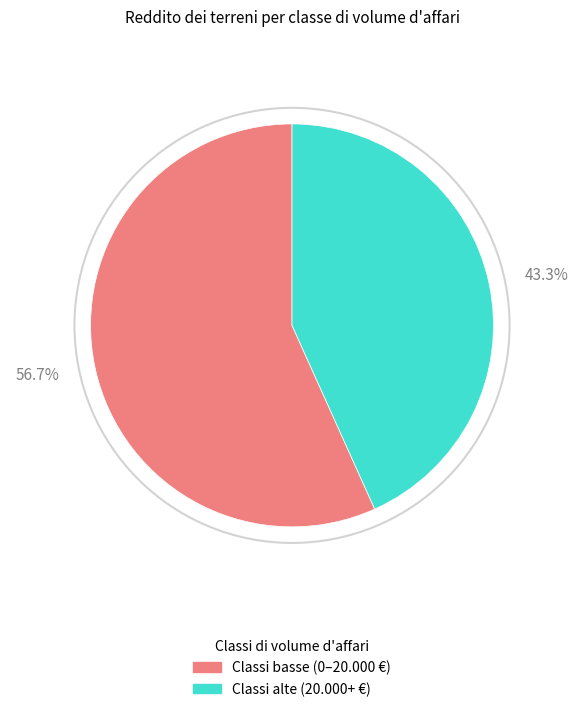

Is there any slice that represents more than half of the pie?

Yes